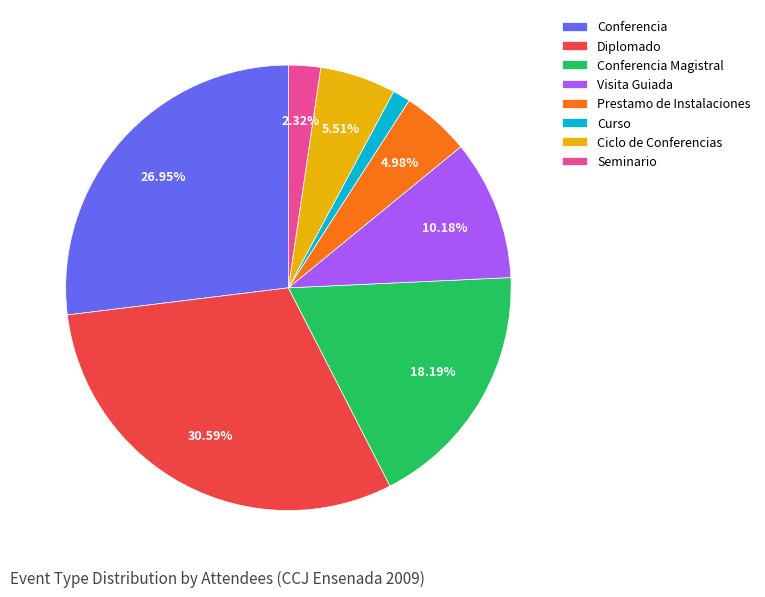

What is the smallest slice in the pie chart?

Curso